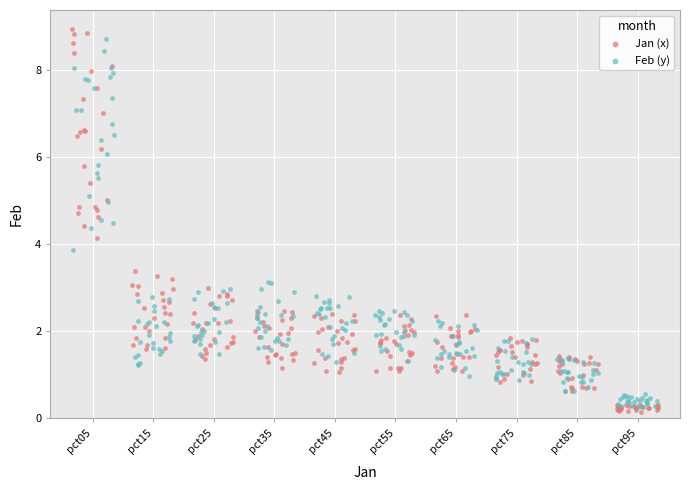

What are all the series names shown in the legend?

Jan (x), Feb (y)